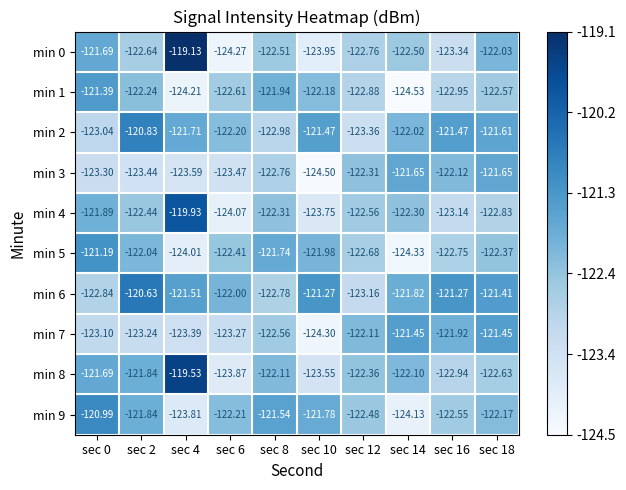

Is the value of min 1 at sec 4 greater than the value of min 2 at sec 6?

No